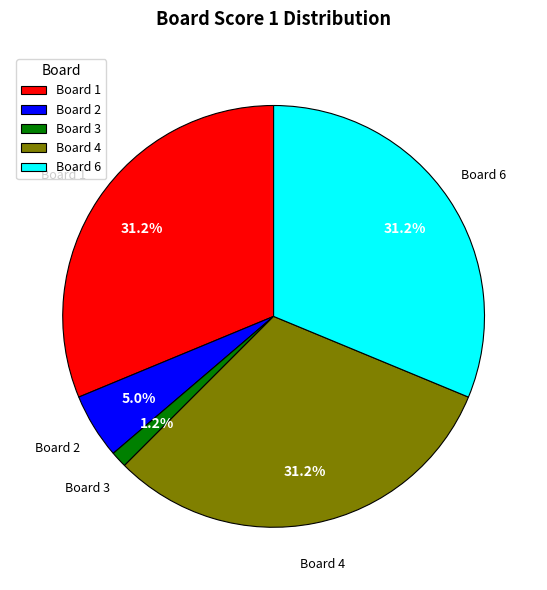

Which has a higher value, Board 3 or Board 6?

Board 6